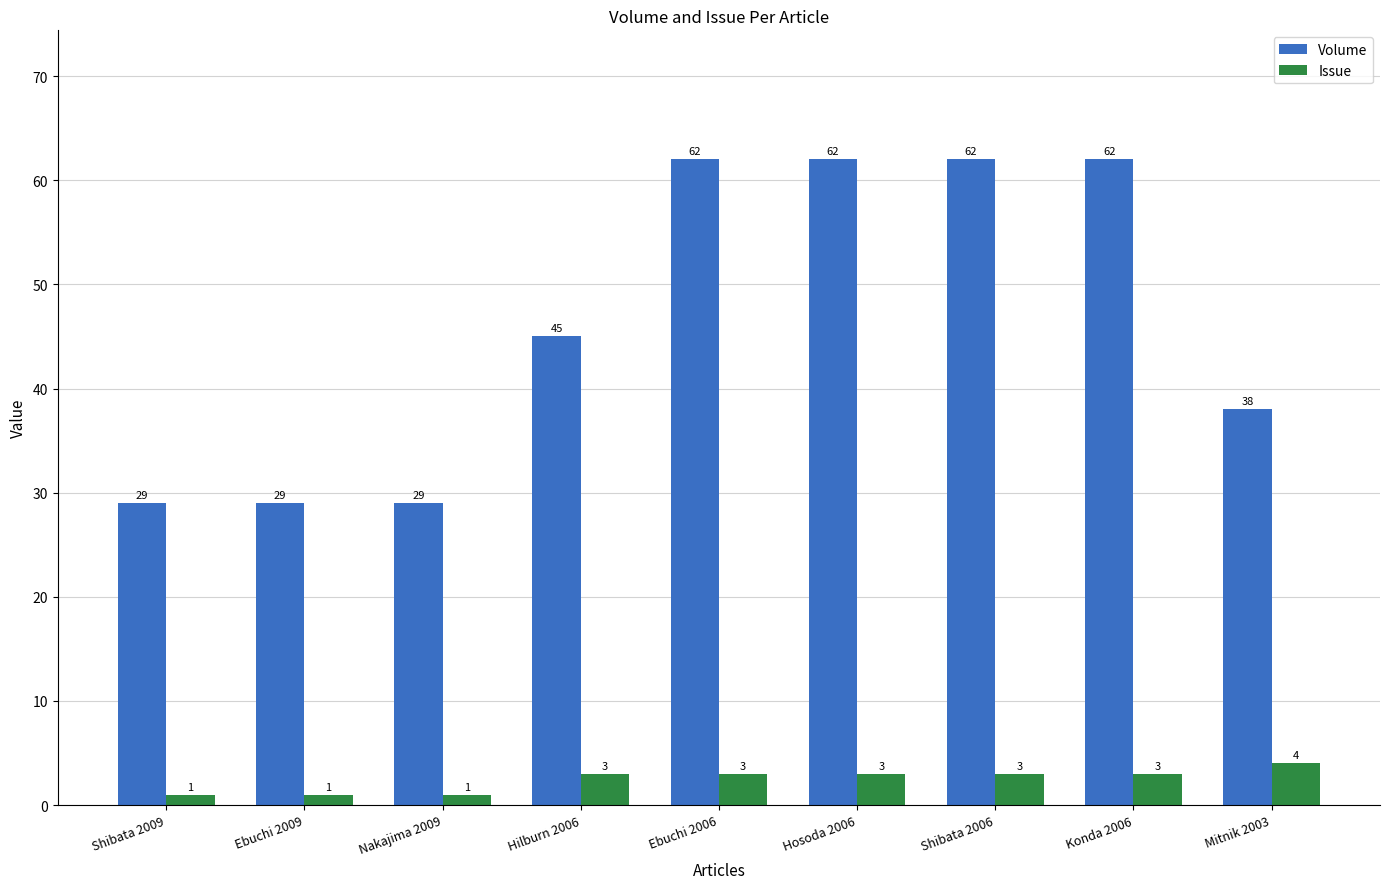

True or false: Issue has a value of 3 at Shibata 2006.

True